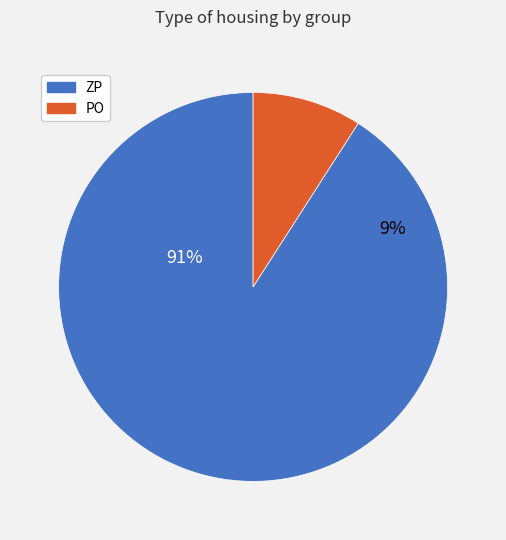

True or false: ZP accounts for 83% of the total.

False